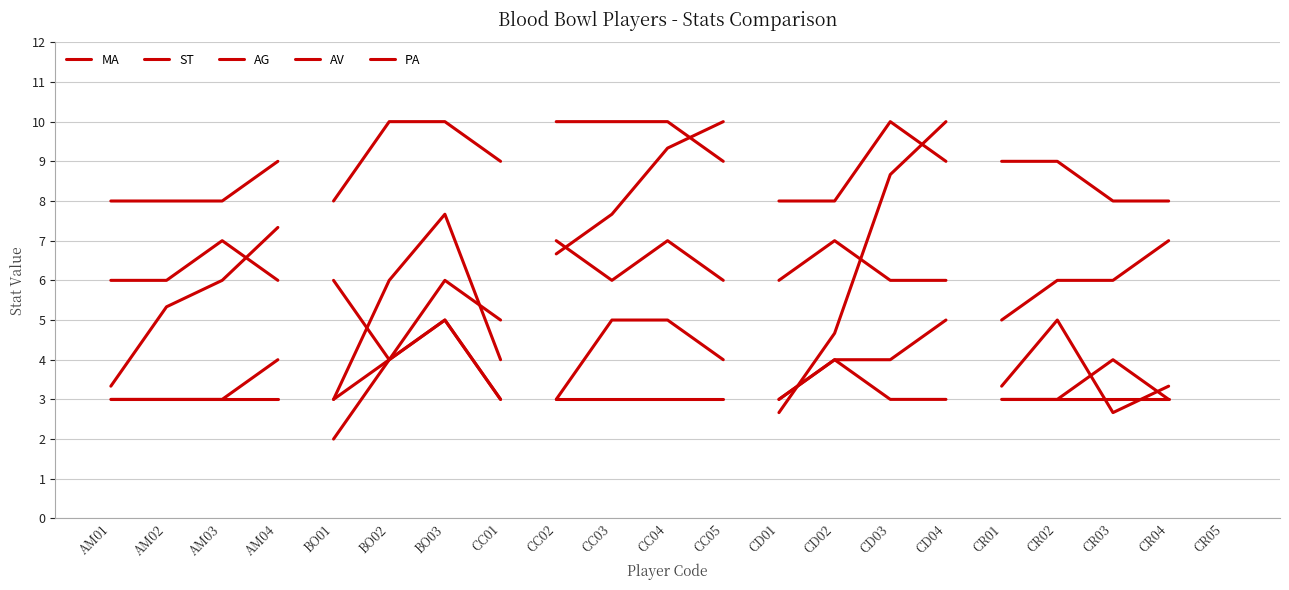

What is the spread (max minus min) of values at AM02?

5.0